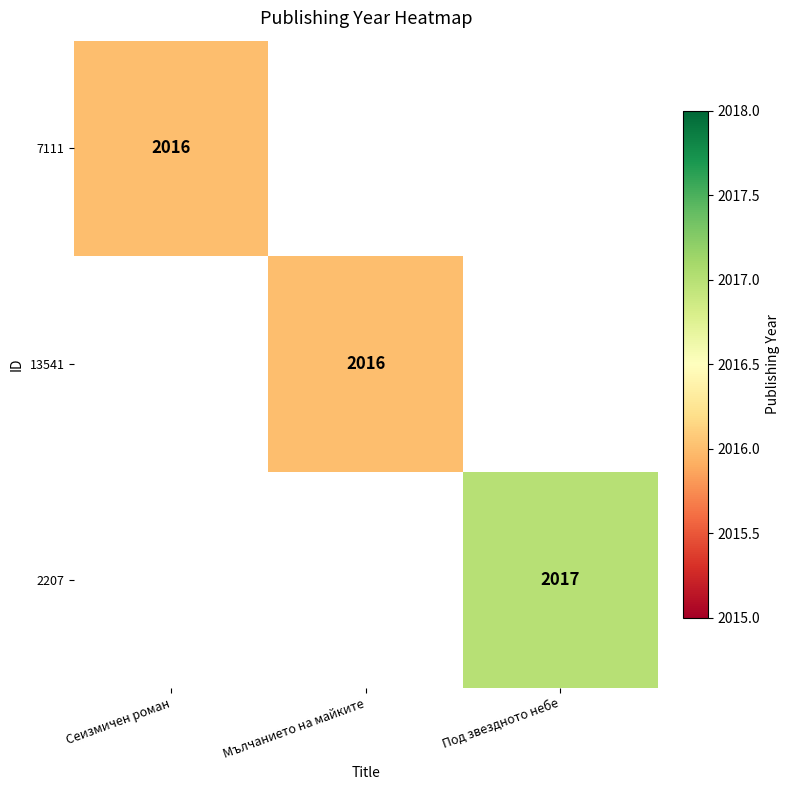

True or false: 13541 has a value of 2016 at Мълчанието на майките.

True